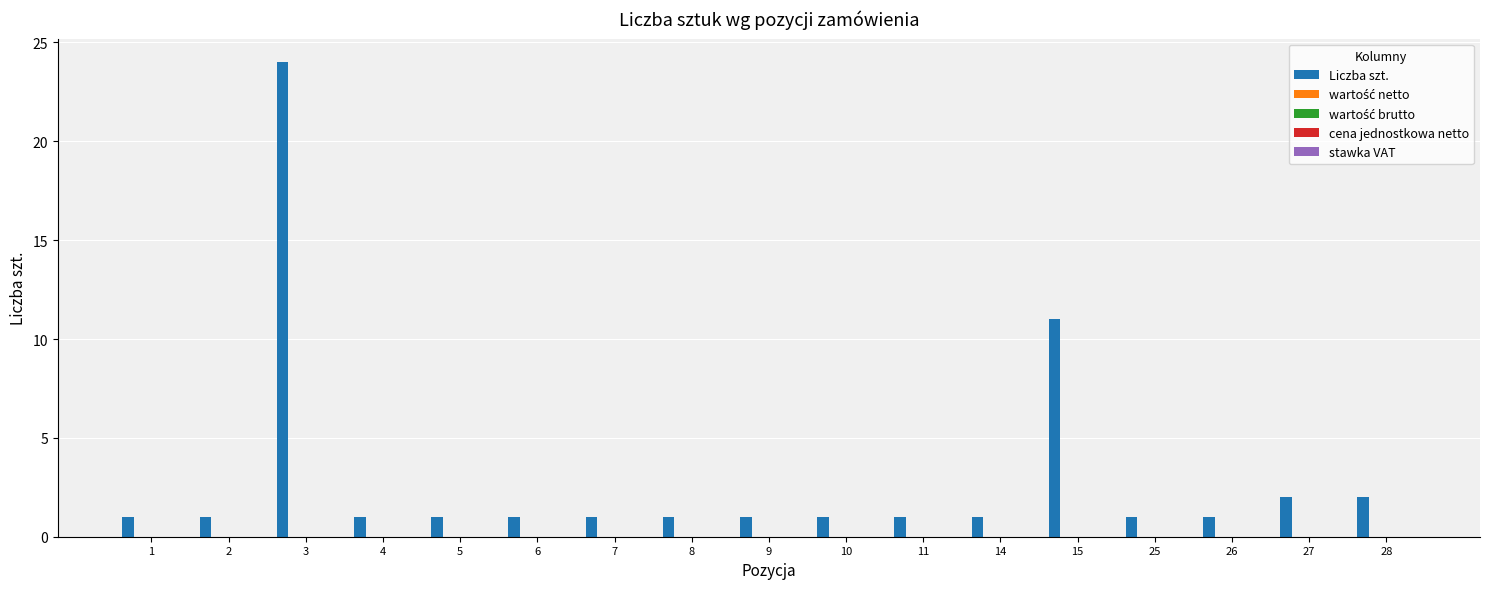

Reading right to left, what are all the values shown in this chart?

2	2	1	1	11	1	1	1	1	1	1	1	1	1	24	1	1